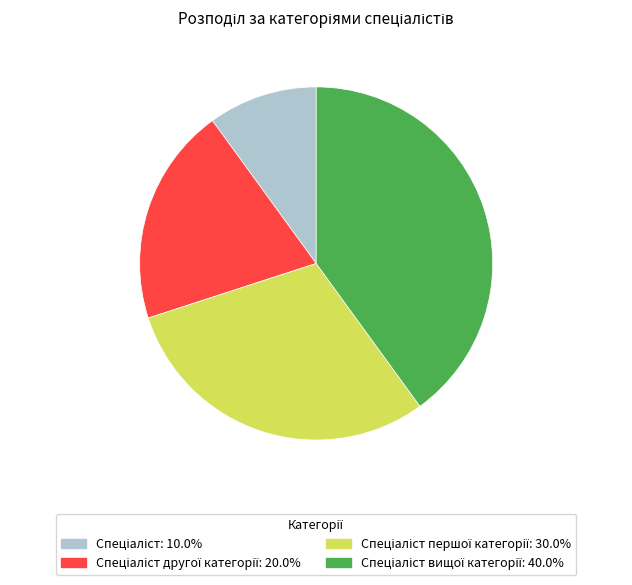

Does any single category account for the majority?

No